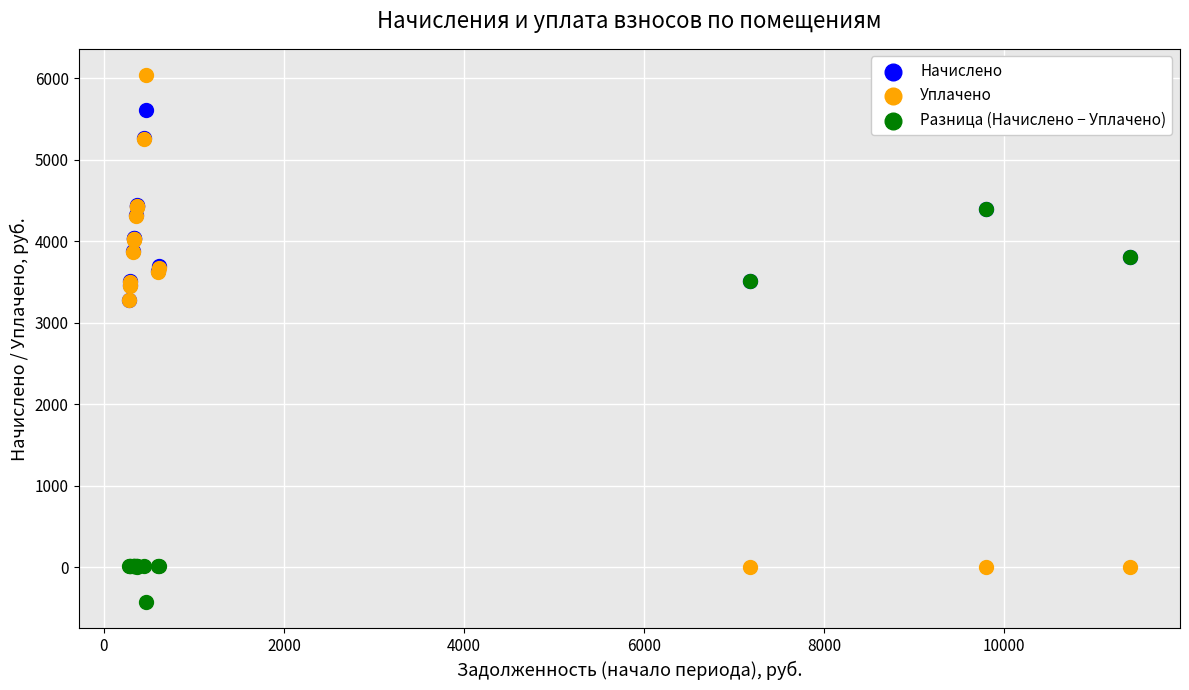

Which series reaches the minimum Y coordinate?

Разница (Начислено − Уплачено)